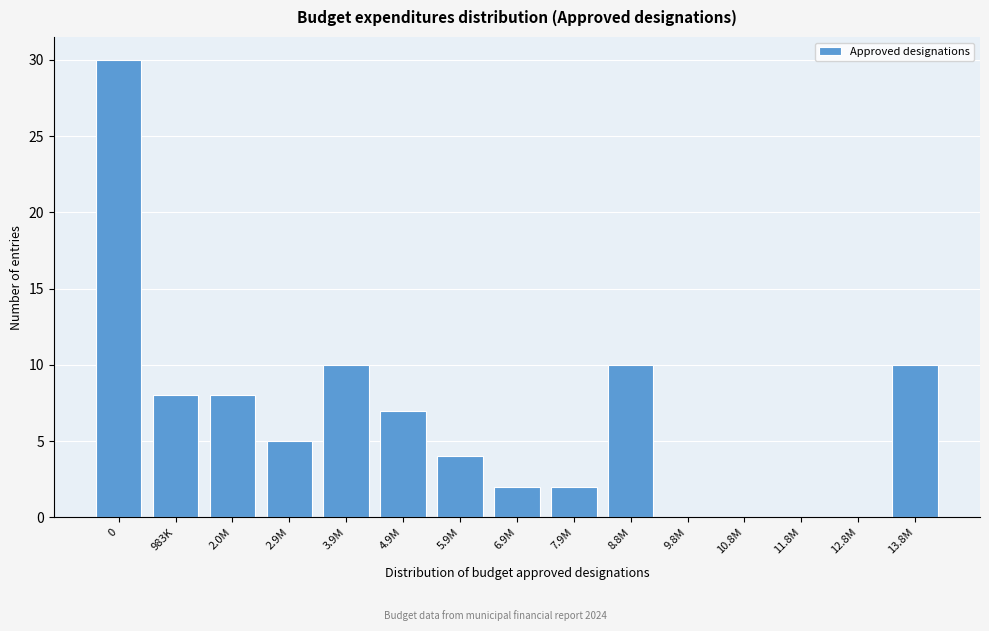

Reading left to right, transcribe all the data shown in this chart.

0=30	983K=8	2.0M=8	2.9M=5	3.9M=10	4.9M=7	5.9M=4	6.9M=2	7.9M=2	8.8M=10	9.8M=0	10.8M=0	11.8M=0	12.8M=0	13.8M=10